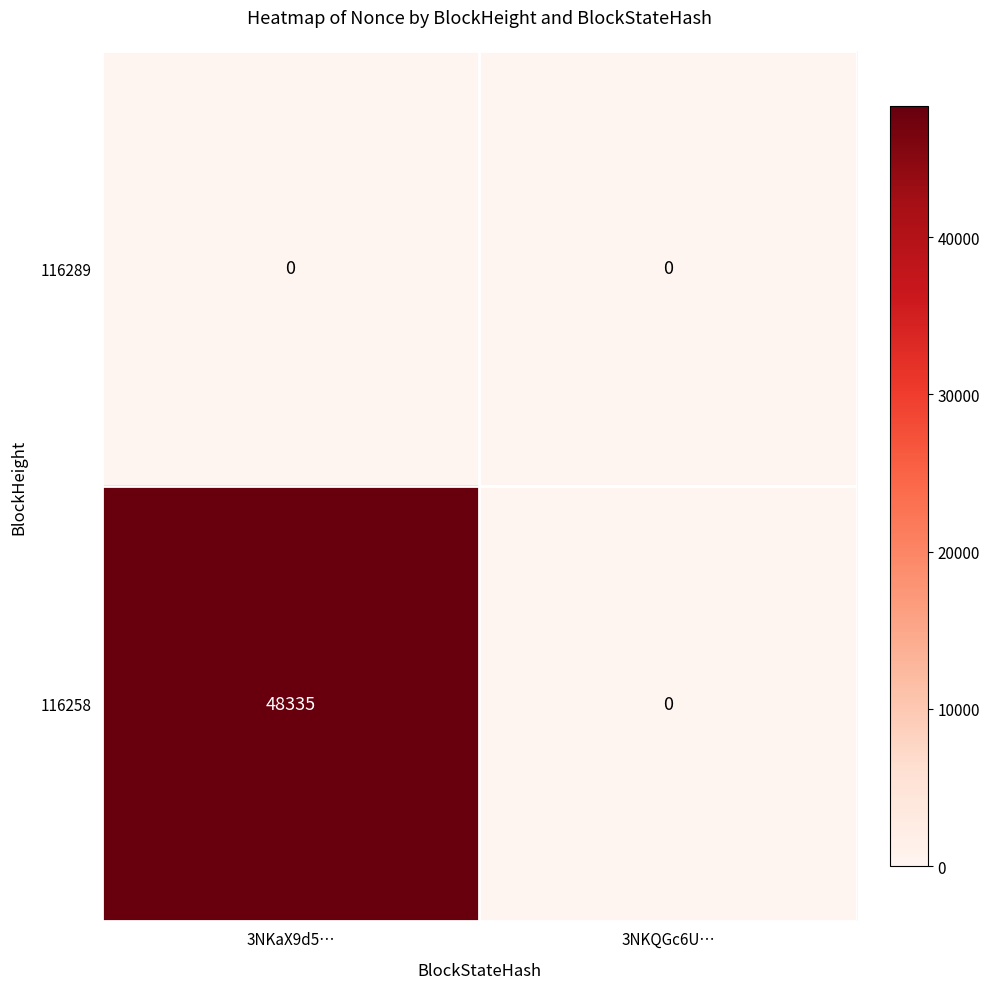

List the series in order of their overall mean, highest first.

116258, 116289